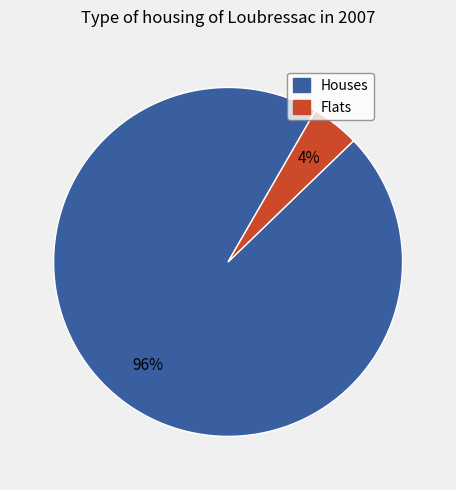

To the nearest percent, what is the average slice percentage?

50%